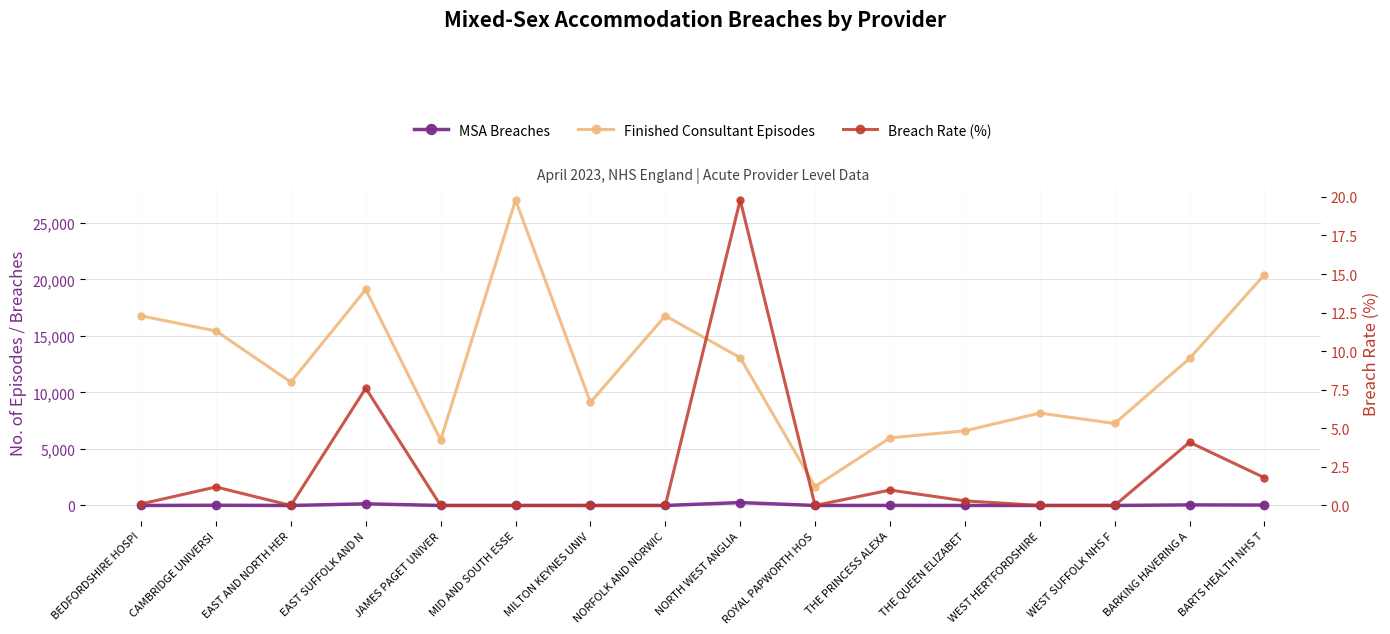

Is the value of Breach Rate (%) at BARKING HAVERING A greater than the value of Finished Consultant Episodes at BEDFORDSHIRE HOSPI?

No